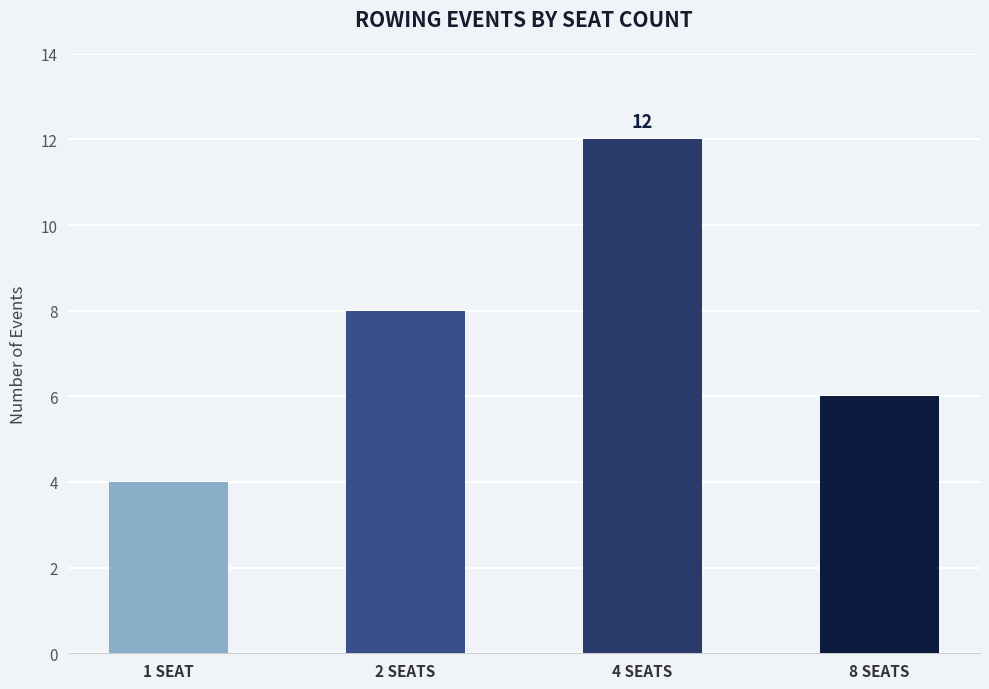

List the labels in order of value, smallest first.

1 SEAT, 8 SEATS, 2 SEATS, 4 SEATS